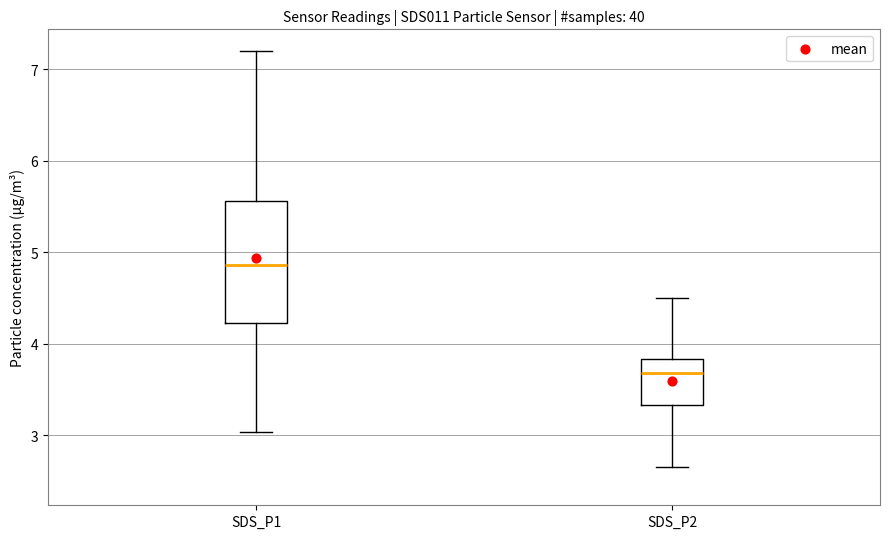

Which box is the tallest, from its lower edge to its upper edge?

SDS_P1